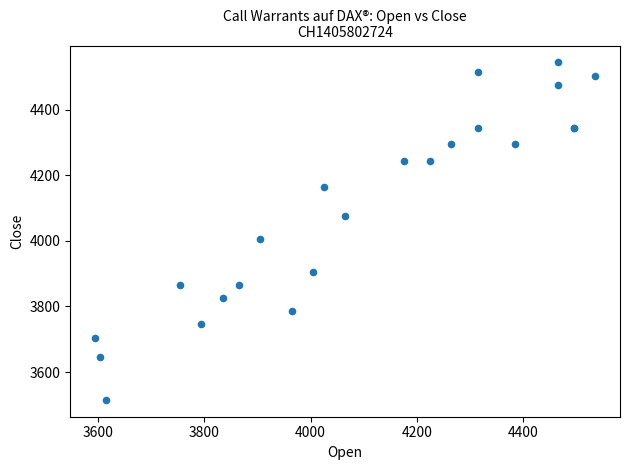

What Y value in the scatter plot is closest to 4030?

4005